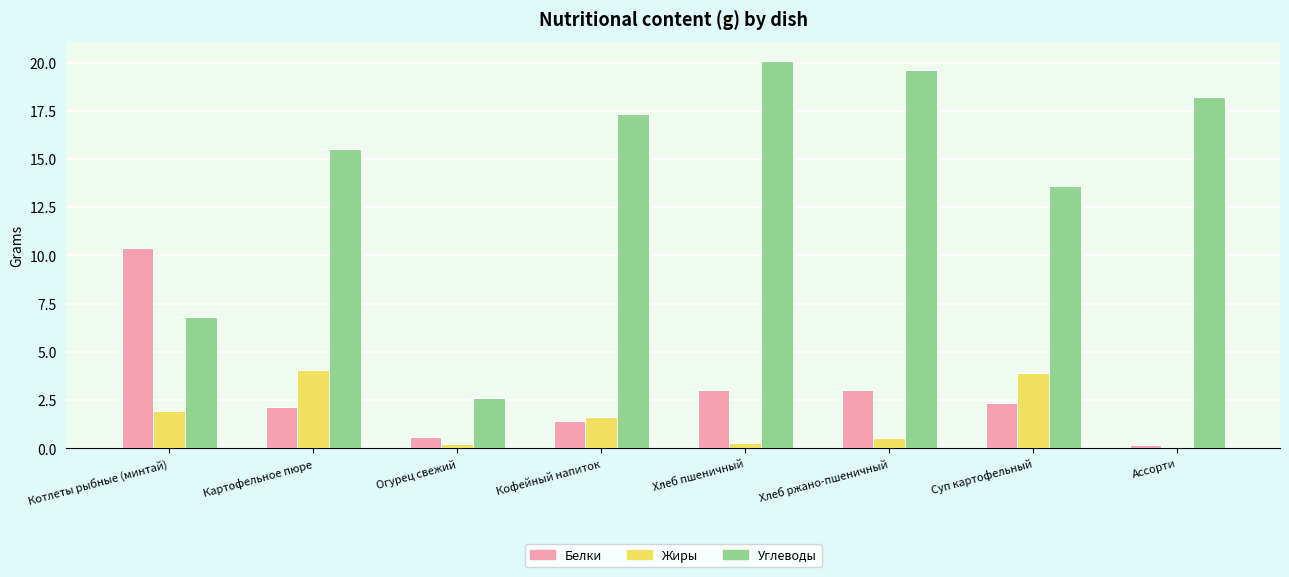

Which series changed the most between Хлеб пшеничный and Ассорти?

Белки